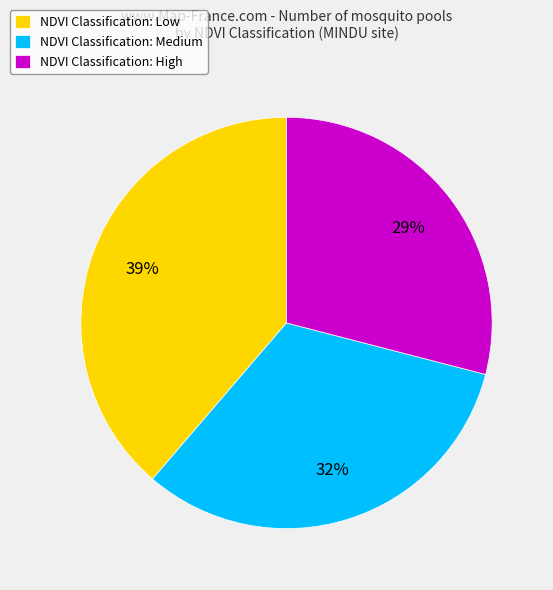

What is the smallest slice in the pie chart?

NDVI Classification: High